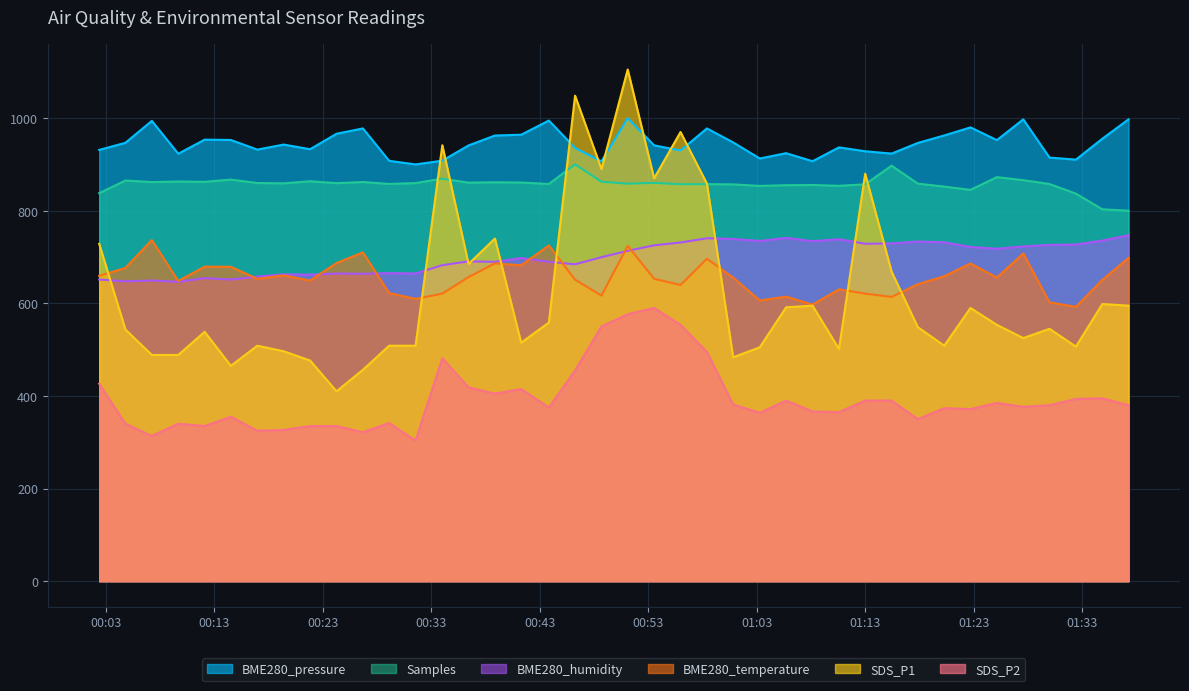

The value of BME280_temperature at 2022/07/22 00:51:06 is 225.1. True or false?

False